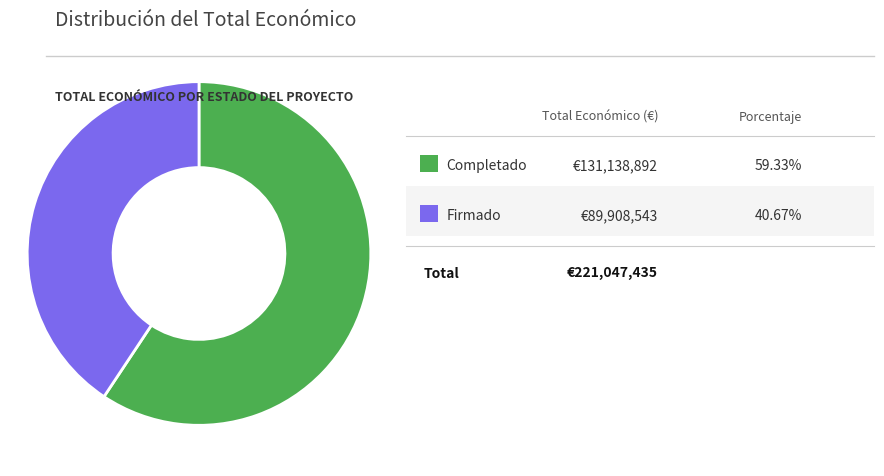

Is there any slice that represents more than half of the pie?

Yes